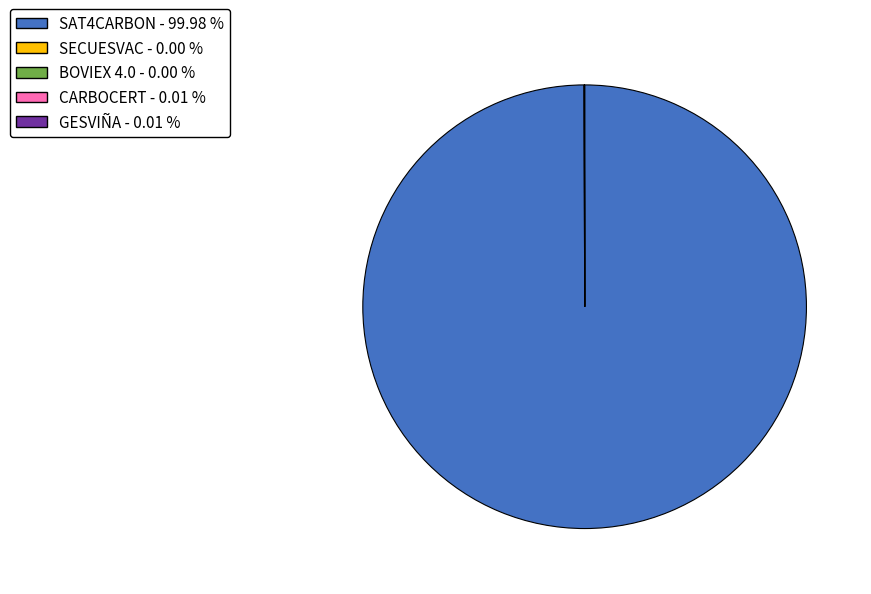

Is it true that SAT4CARBON is 90% of the pie?

False